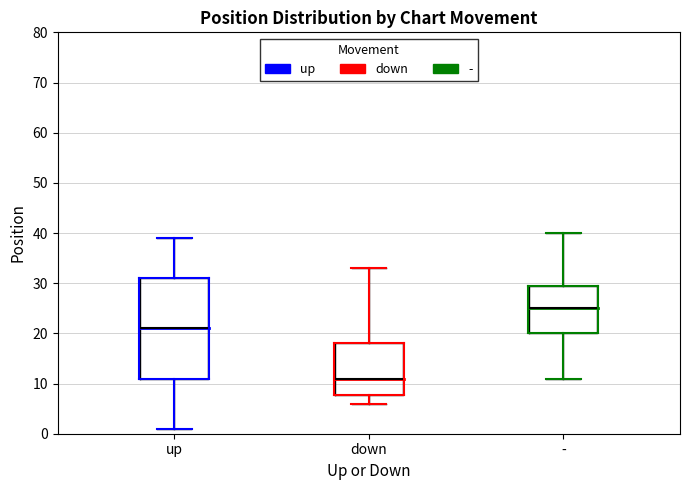

Where does the median line of the box for - sit on the y-axis? The values are not printed on the chart, so give them approximately, as read against the axis.

25